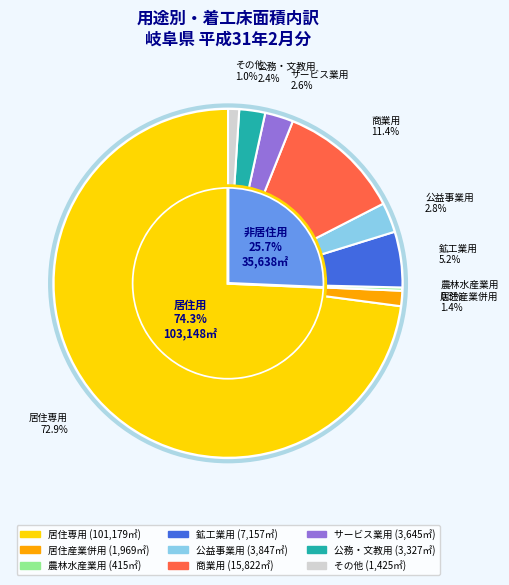

What percentage is NOT represented by 鉱工業用?

94.8%